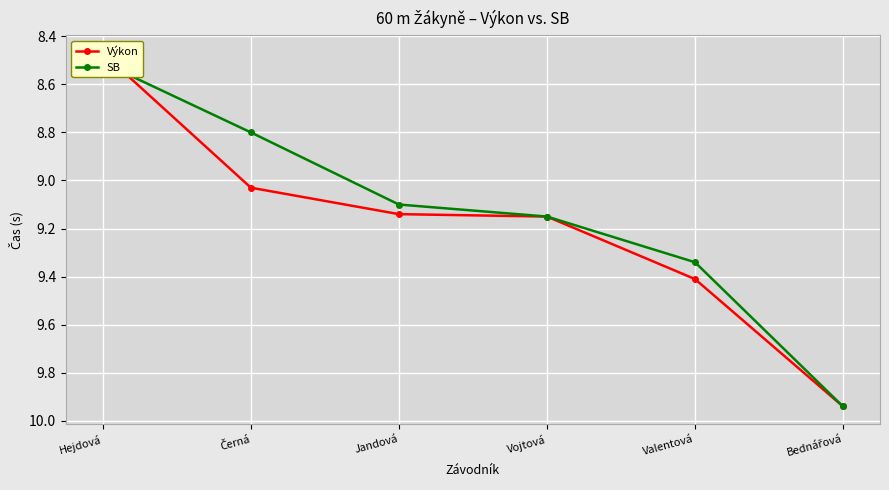

Where do Výkon and SB first cross each other?

Hejdová and Černá